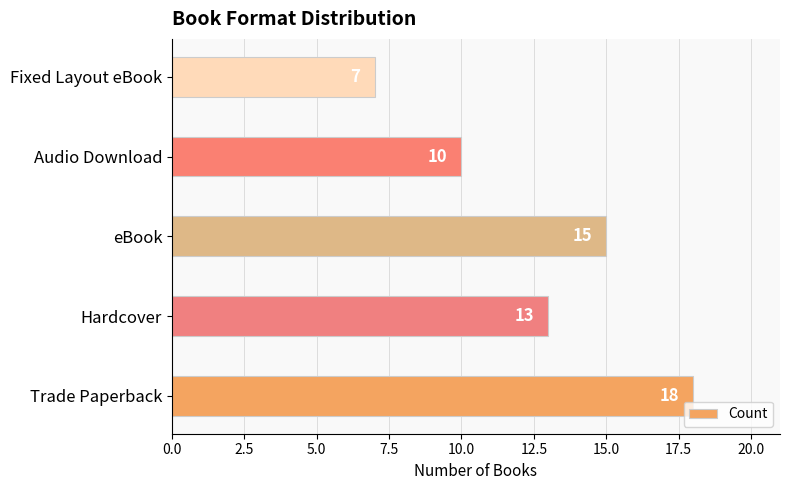

What is the change in value from Trade Paperback to Audio Download?

-8